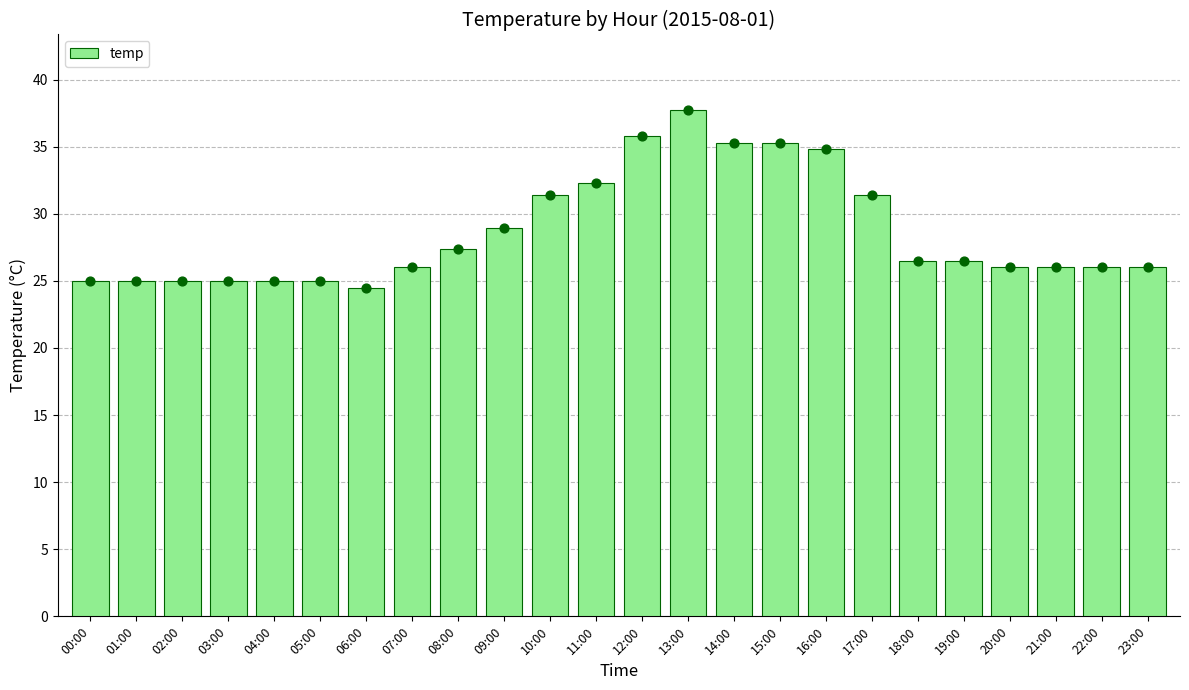

Between 01:00 and 09:00, which is larger?

09:00